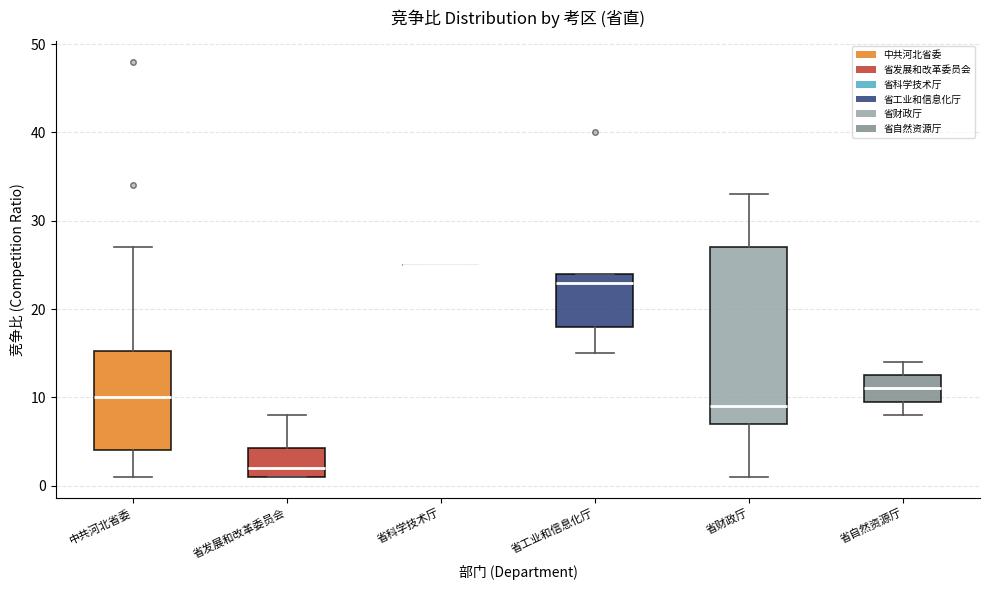

Reading left to right, transcribe this box plot: for each box, give where its median line is, the range the box spans, and where its two whiskers end, as read against the y-axis. The values are not printed on the chart, so give them approximately, as read against the axis.

中共河北省委: median 10, box 4 to 15, whiskers 1 to 27
省发展和改革委员会: median 2, box 1 to 4, whiskers 1 to 8
省科学技术厅: box collapsed to a line at 25, whiskers 25 to 25
省工业和信息化厅: median 23, box 18 to 24, whiskers 15 to 24
省财政厅: median 9, box 7 to 27, whiskers 1 to 33
省自然资源厅: median 11, box 10 to 13, whiskers 8 to 14